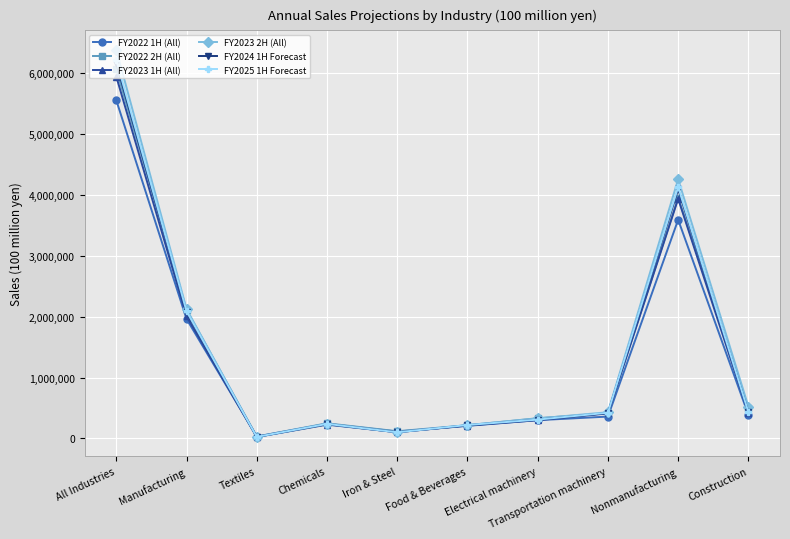

What is the spread (max minus min) of values at Manufacturing?

163918